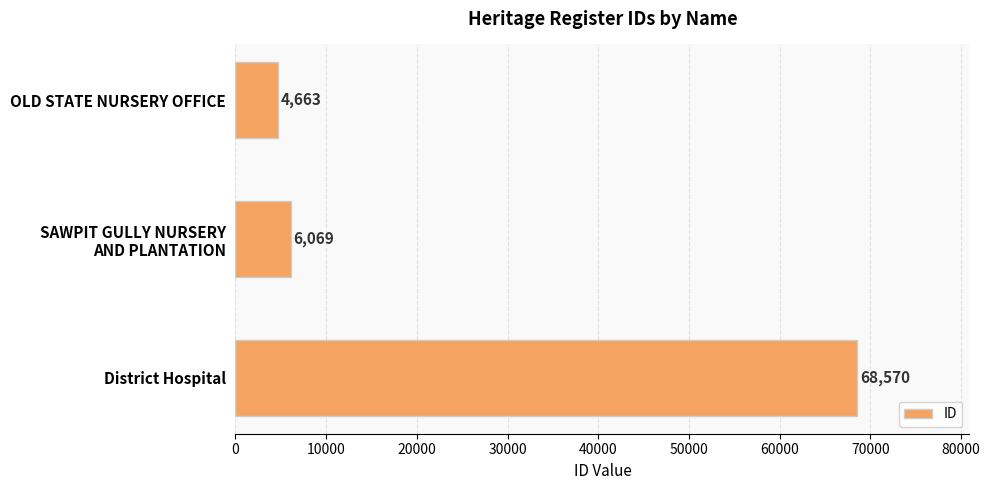

What is the value of the 3rd bar from the top?

68570